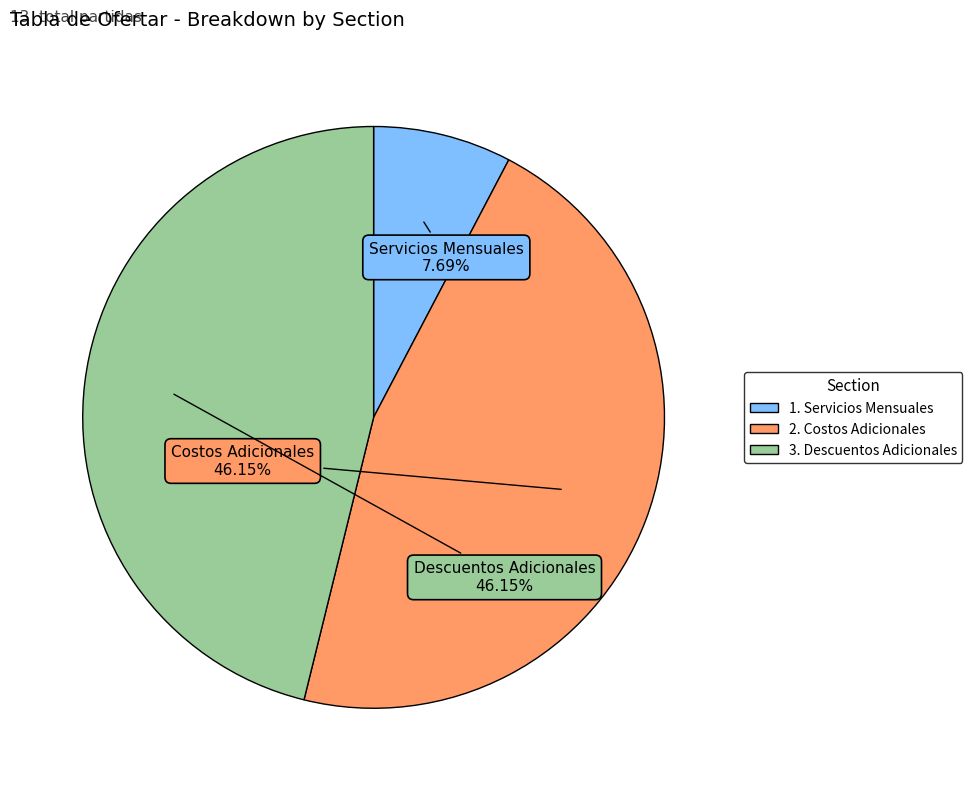

Which category has the smallest portion of the pie?

1. Servicios Mensuales